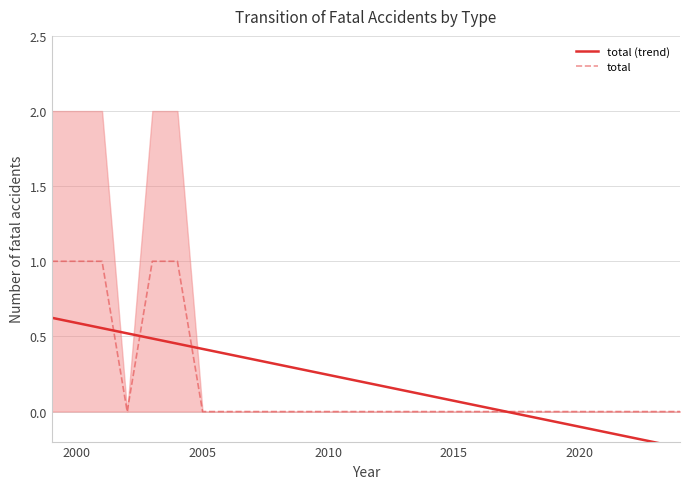

How many positive values does the total (trend) series have?

19